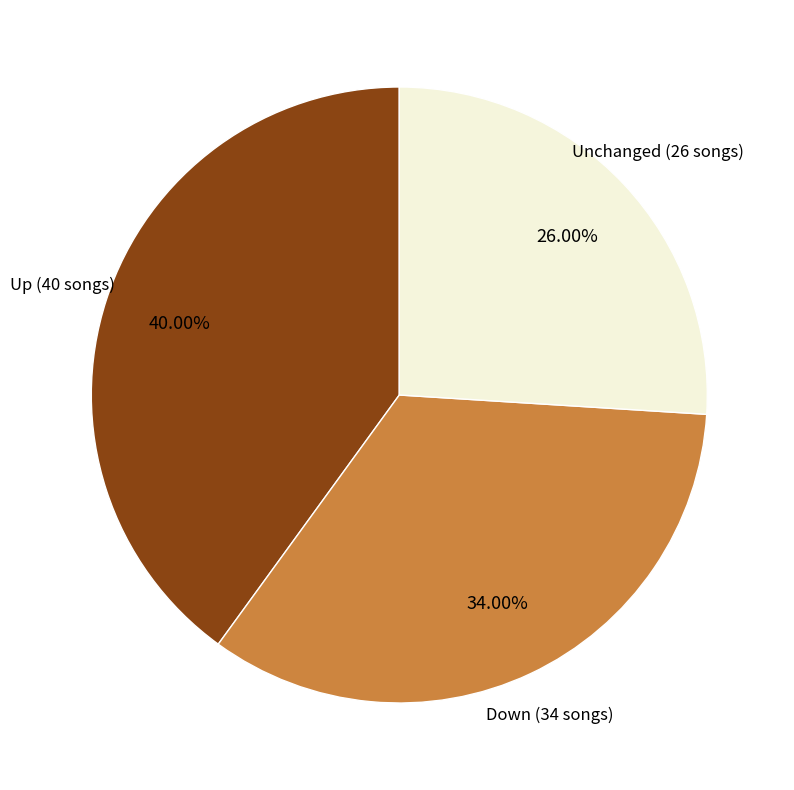

To the nearest percent, what is the average slice percentage?

33%